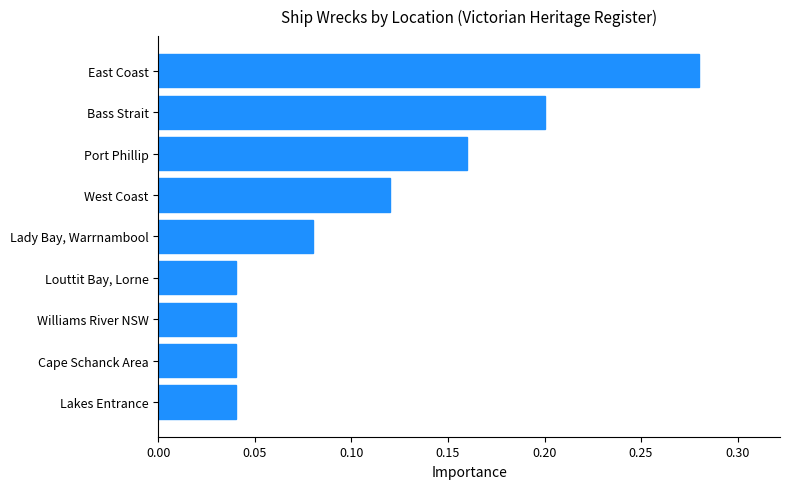

What is the sum of all values?

1.0